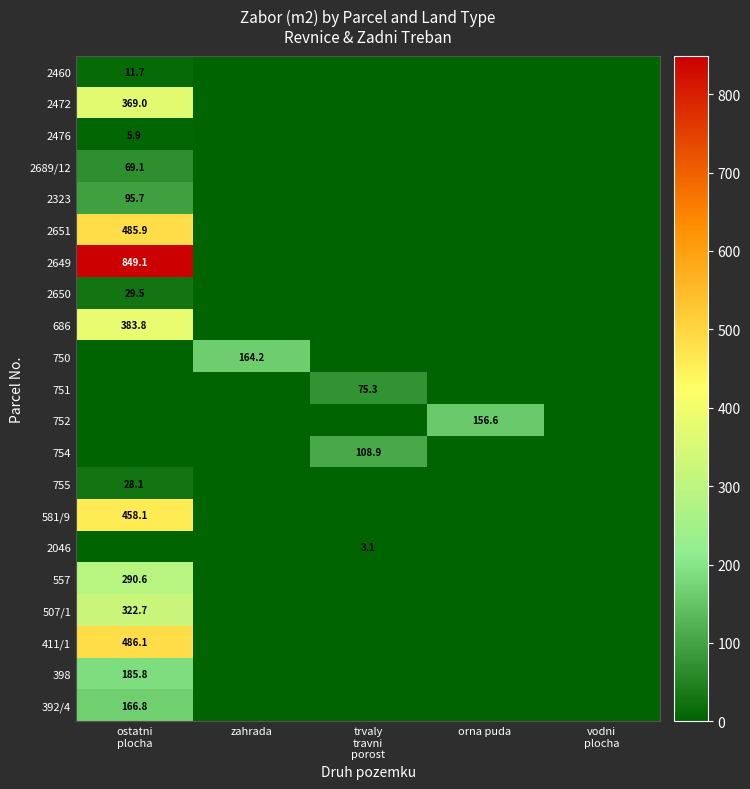

Which series has the largest range (max minus min)?

2649